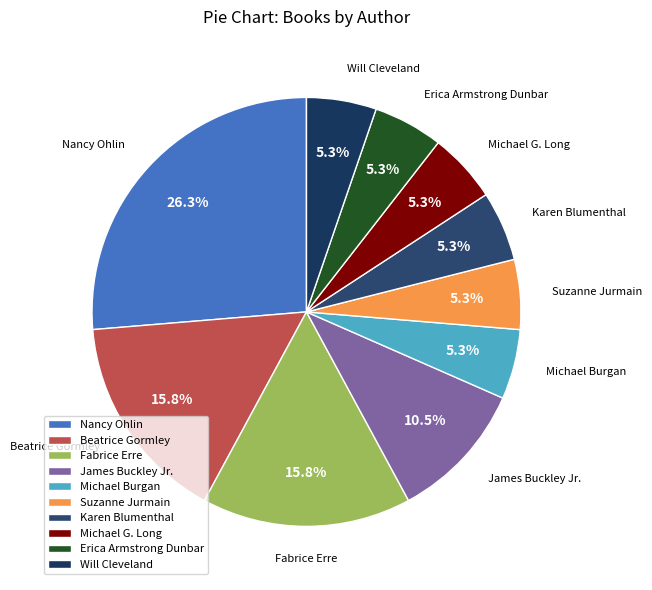

What is the largest slice in the pie chart?

Nancy Ohlin